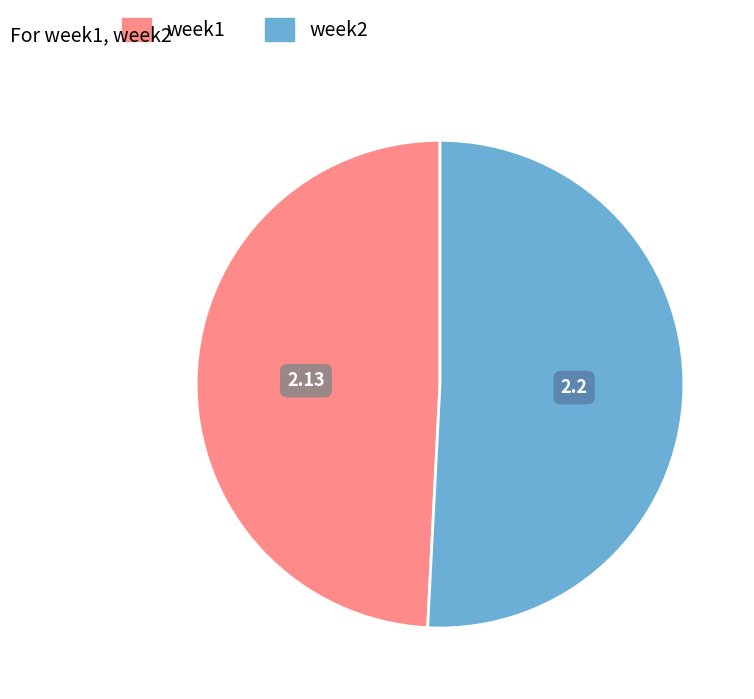

Combined, do week1 and week2 account for over 50%?

Yes